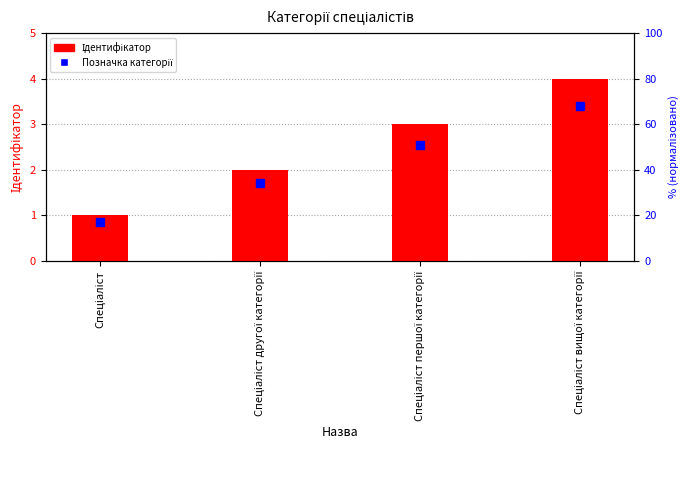

List the labels in order of Позначка категорії value, largest first.

Спеціаліст вищої категорії, Спеціаліст першої категорії, Спеціаліст другої категорії, Спеціаліст